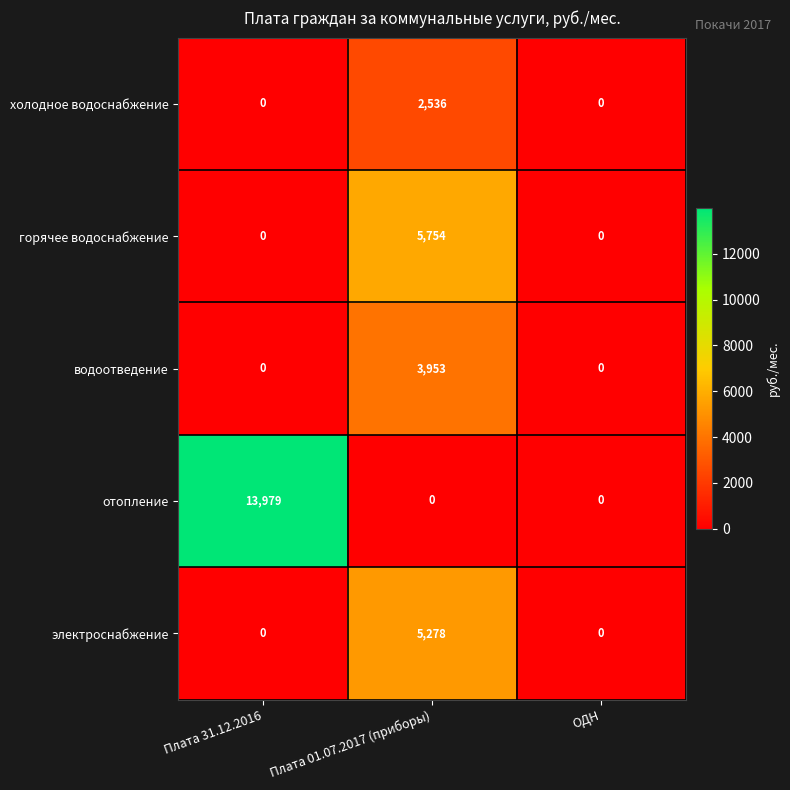

Which series has the widest spread of values?

отопление